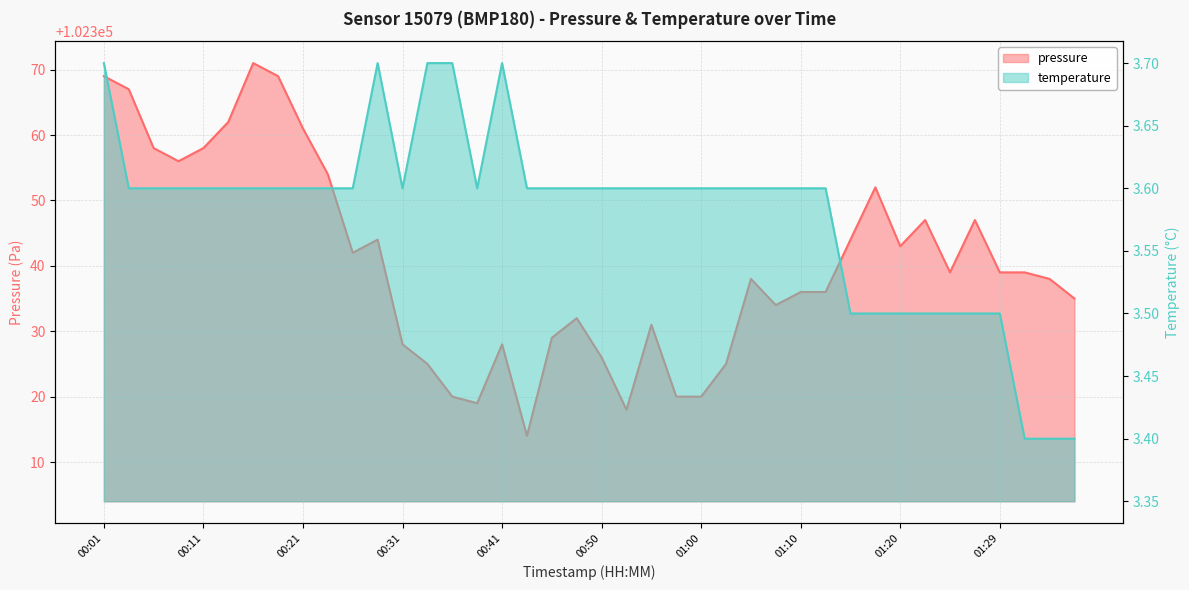

What is the value of the temperature point at the 28th from the left?

3.6